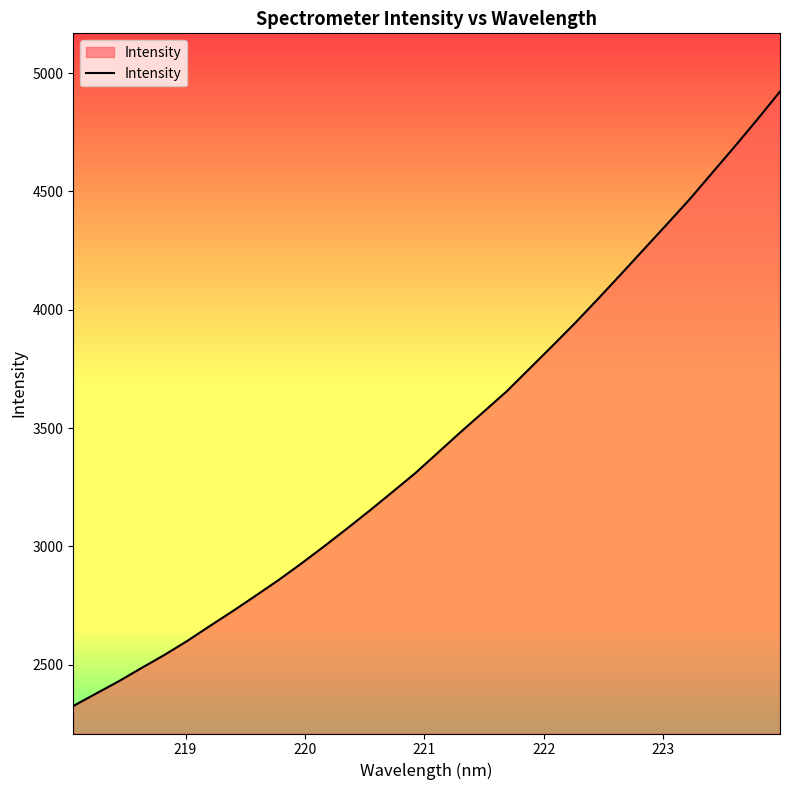

Does the chart have visible grid lines?

No